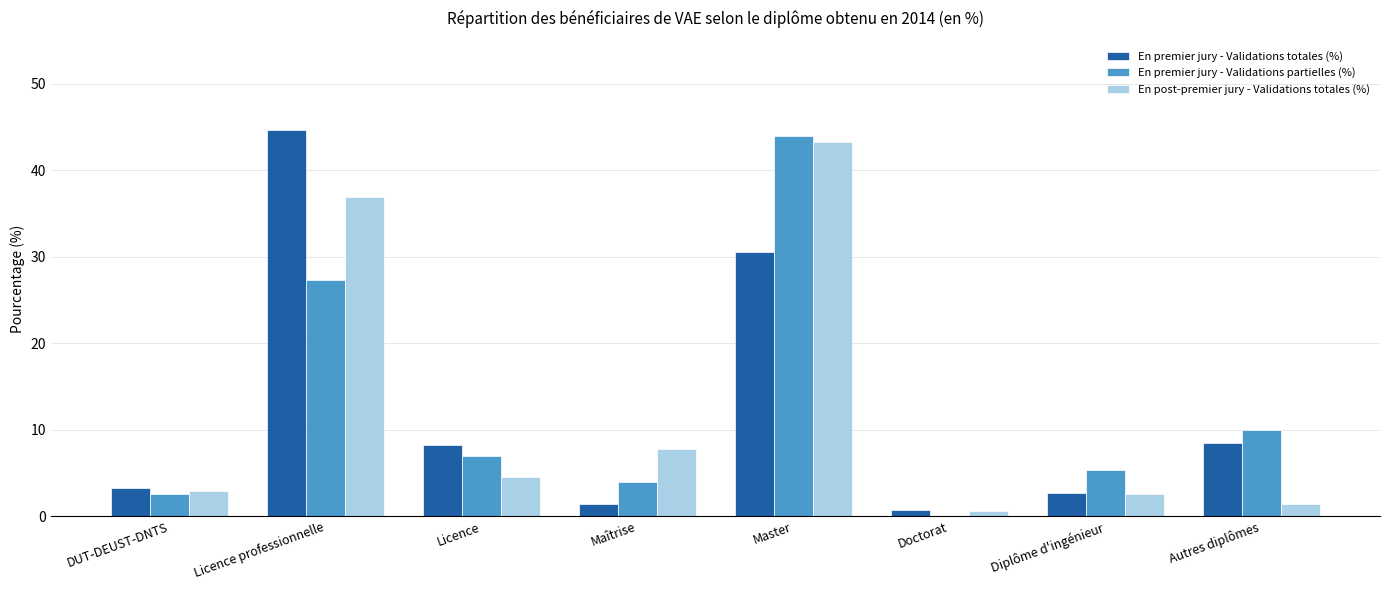

The value of En premier jury - Validations totales (%) at DUT-DEUST-DNTS is 3.3. True or false?

True